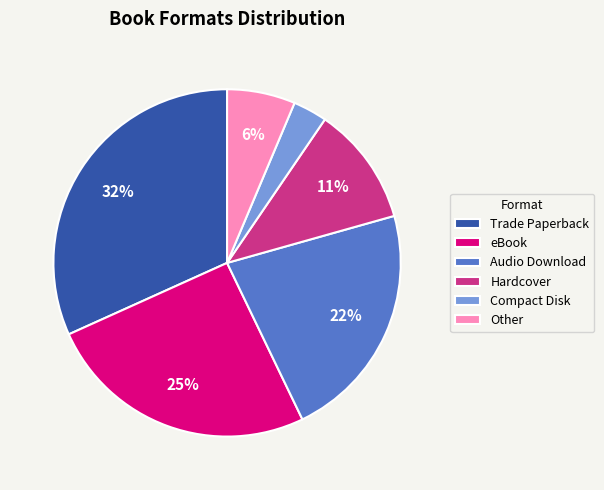

Is there any slice that represents more than half of the pie?

No